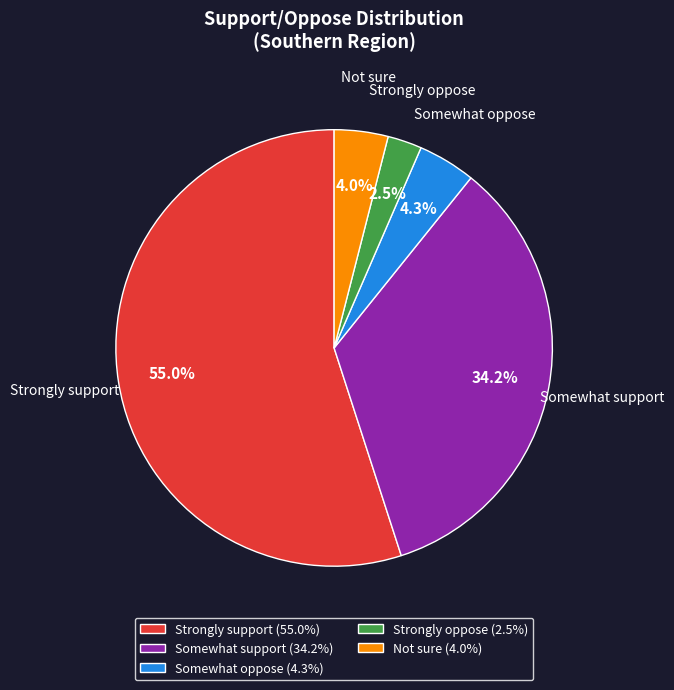

What is the smallest slice in the pie chart?

Strongly oppose